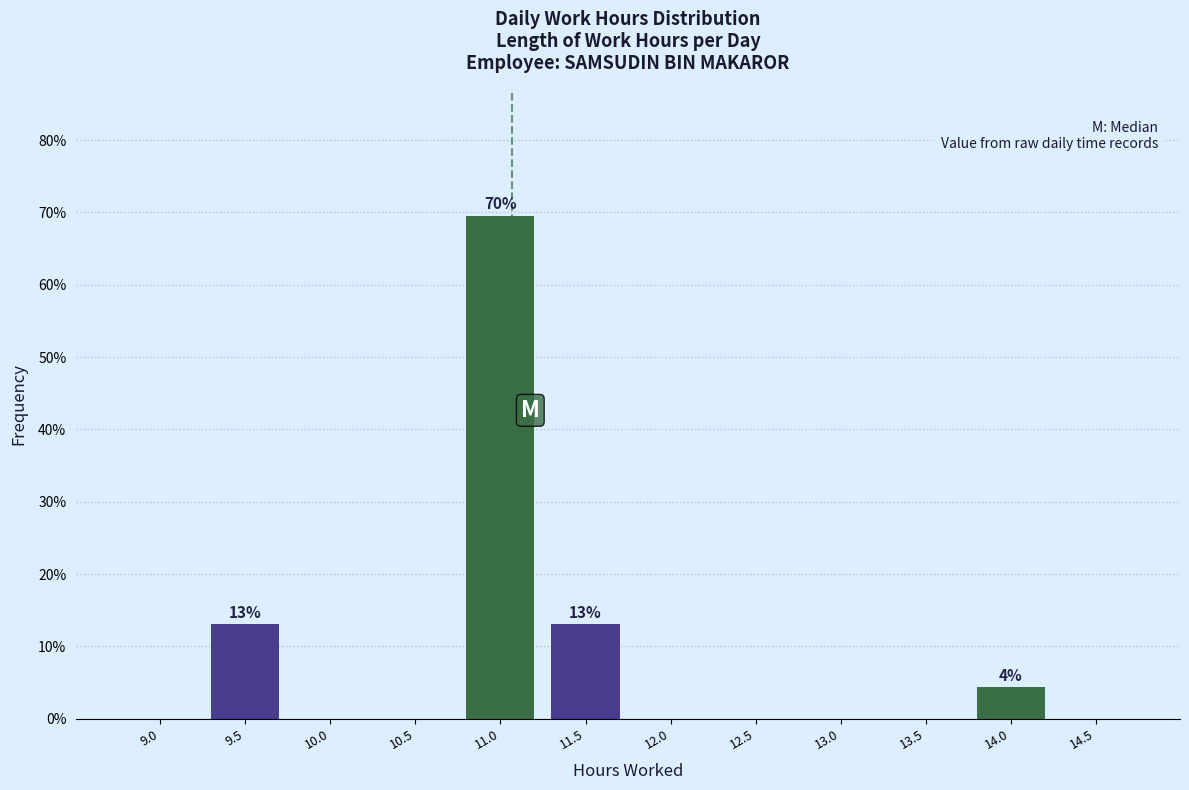

Reading right to left, extract all data points from this chart.

14.5=0.0	14.0=4.3	13.5=0.0	13.0=0.0	12.5=0.0	12.0=0.0	11.5=13.0	11.0=69.6	10.5=0.0	10.0=0.0	9.5=13.0	9.0=0.0